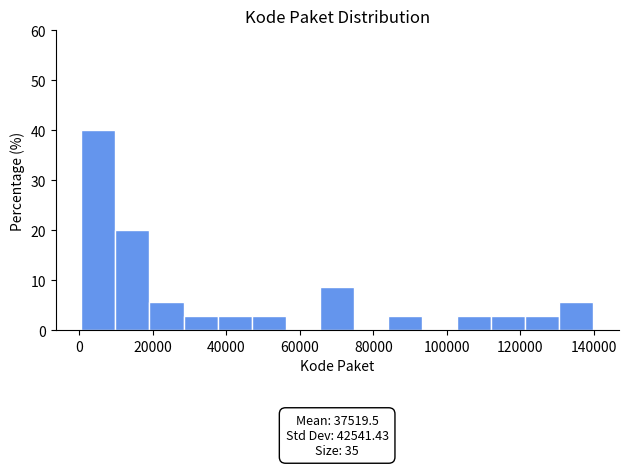

Which range on the x-axis has the tallest bar?

0 to 10000